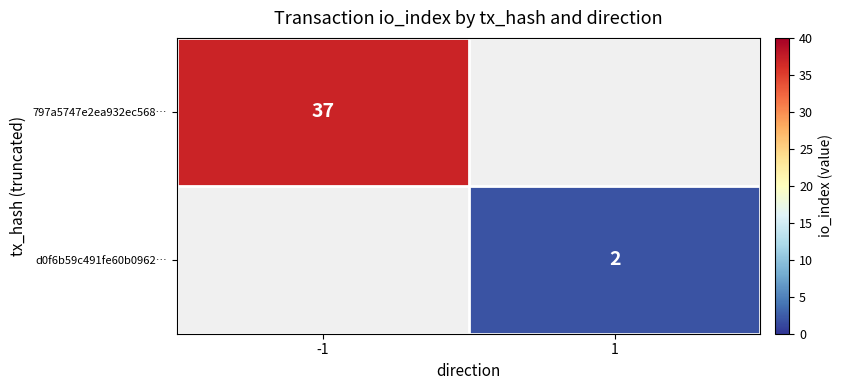

At how many categories does at least one series exceed 27?

1